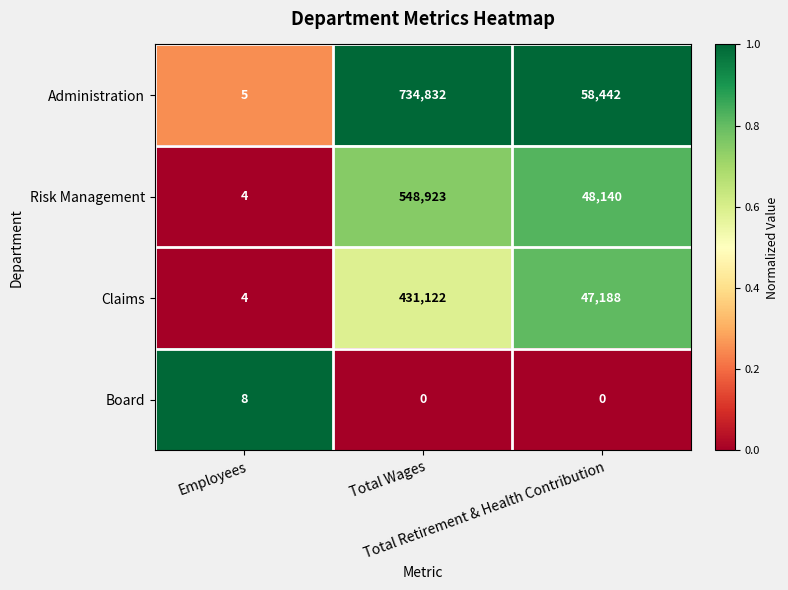

How many Board values are between 0 and 8?

3